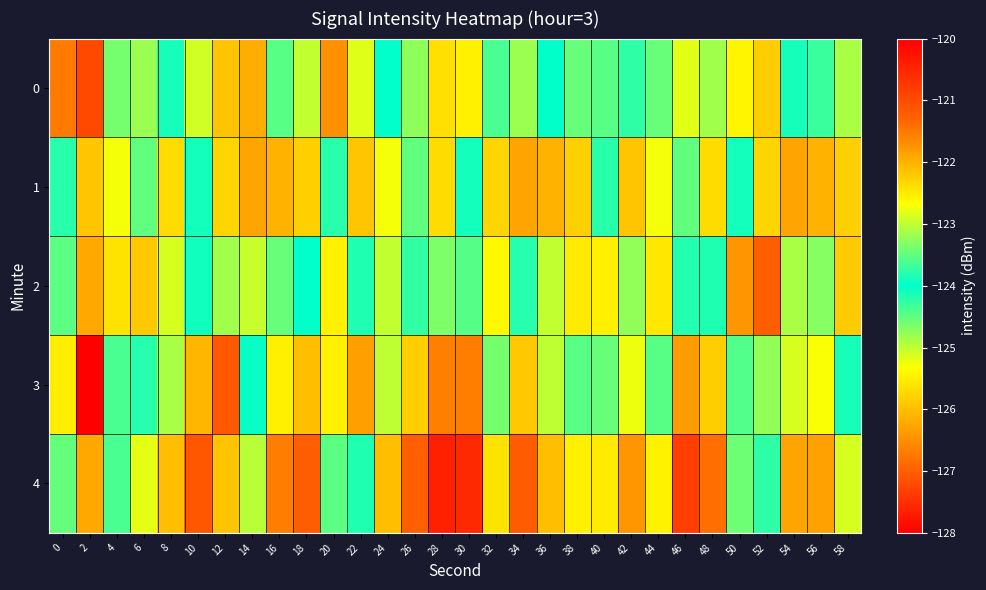

At which category is the sum across all series the highest?

12